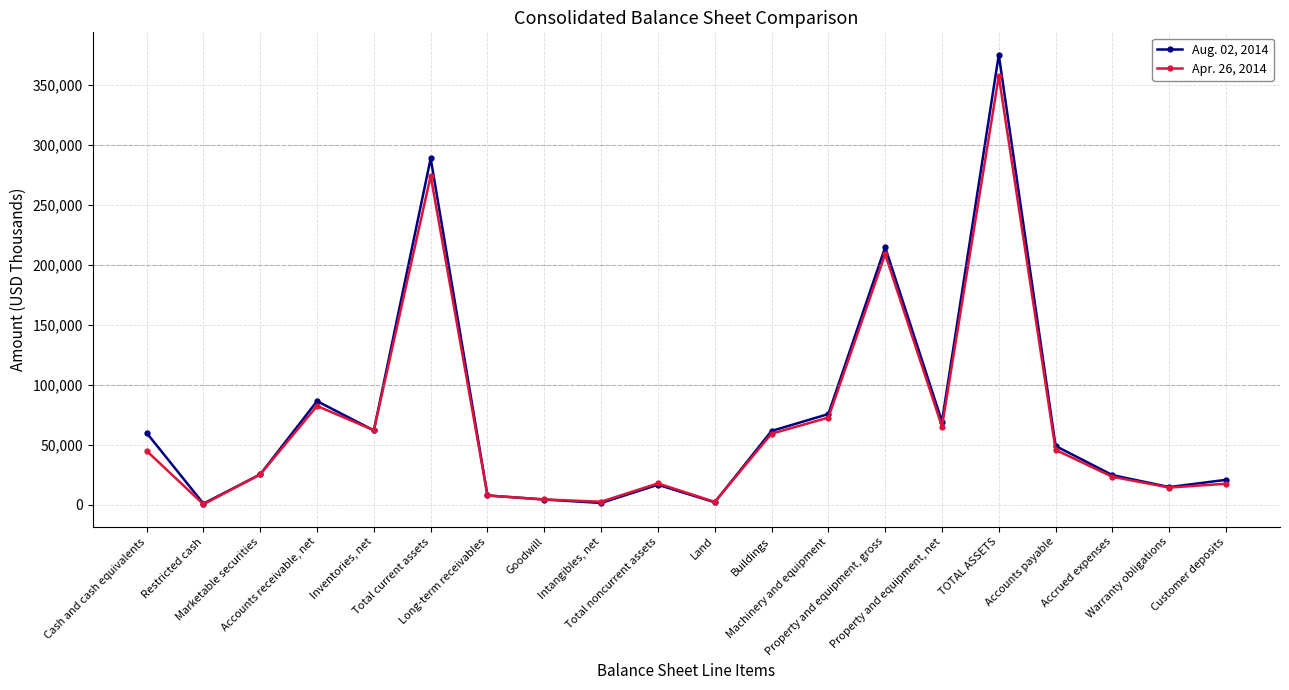

What are all the series names shown in the legend?

Aug. 02, 2014, Apr. 26, 2014